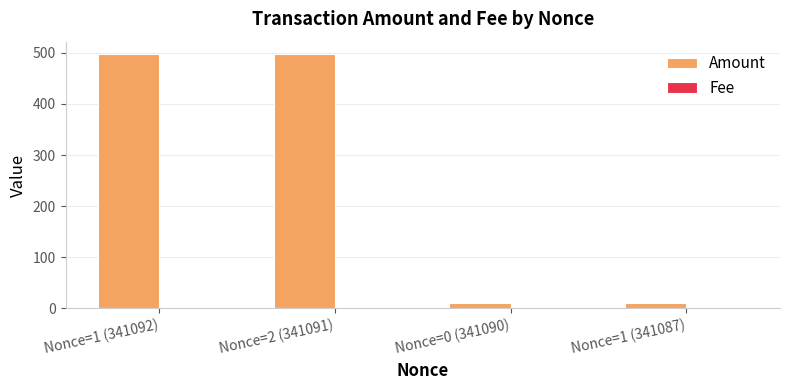

What is the total value across all series at Nonce=2 (341091)?

497.1